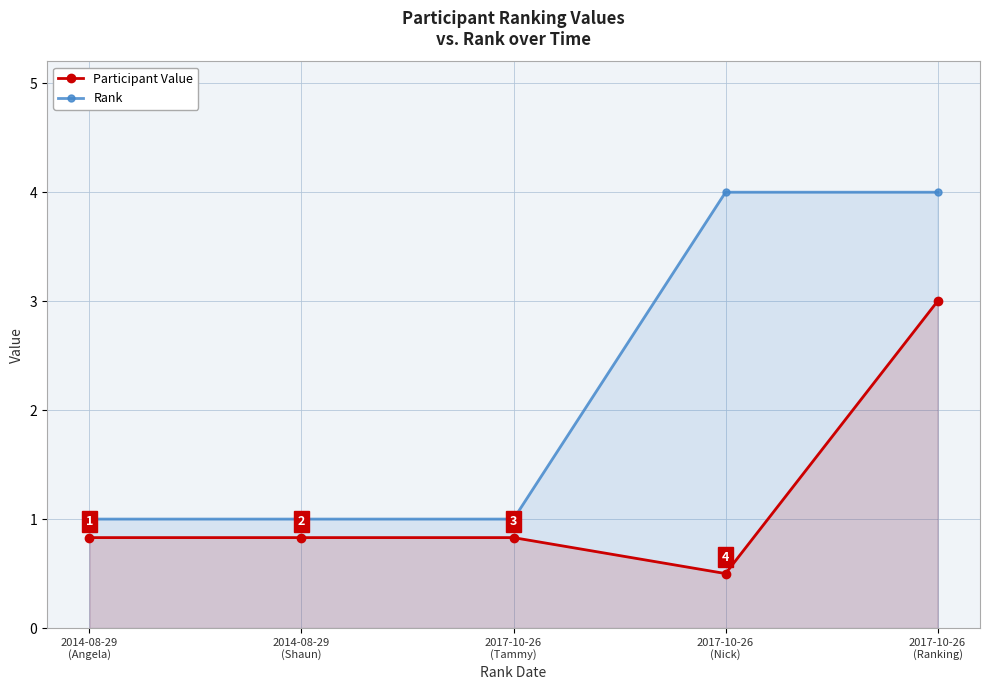

List the series in order of their peak value, highest first.

Rank, Participant Value